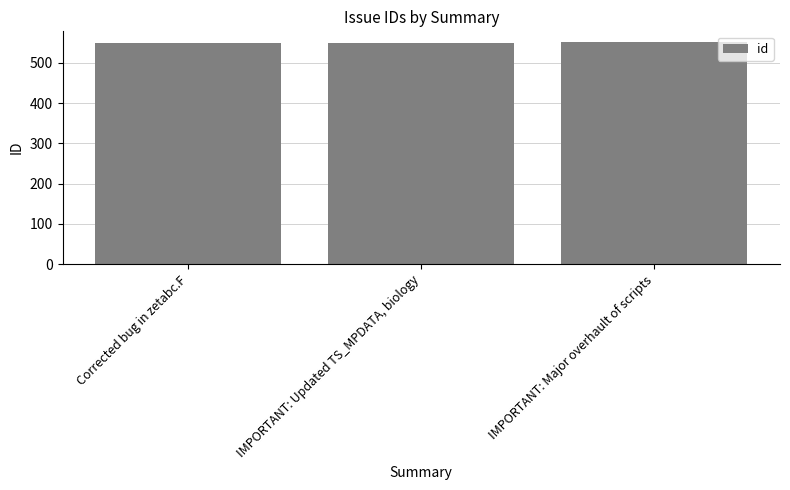

Rank the categories by value from lowest to highest.

Corrected bug in zetabc.F, IMPORTANT: Updated TS_MPDATA, biology, IMPORTANT: Major overhault of scripts